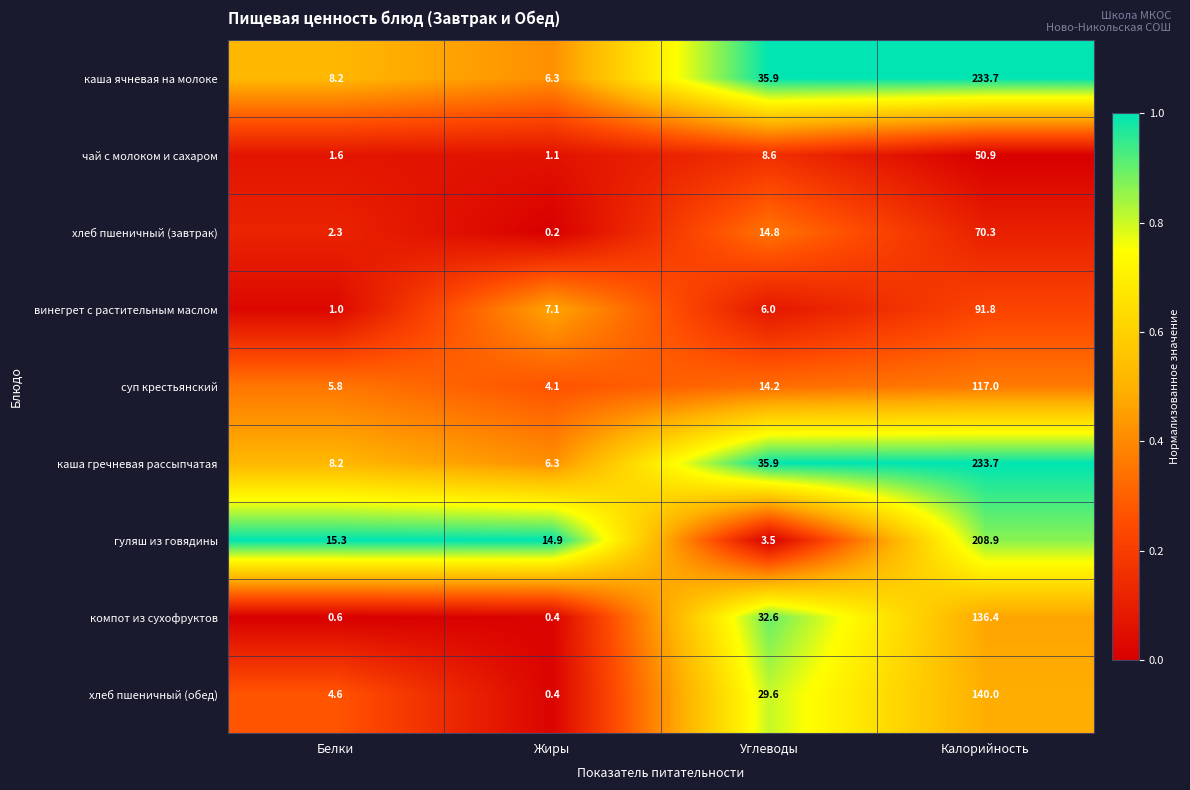

At which label does каша ячневая на молоке reach its minimum?

Жиры